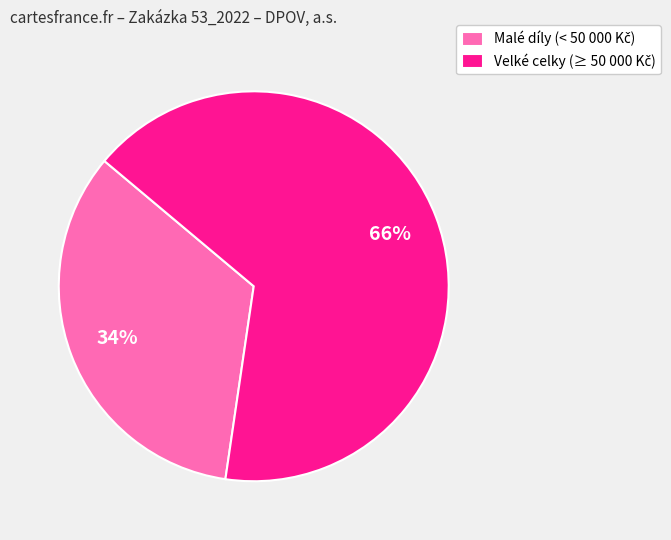

Is there any slice that represents more than half of the pie?

Yes